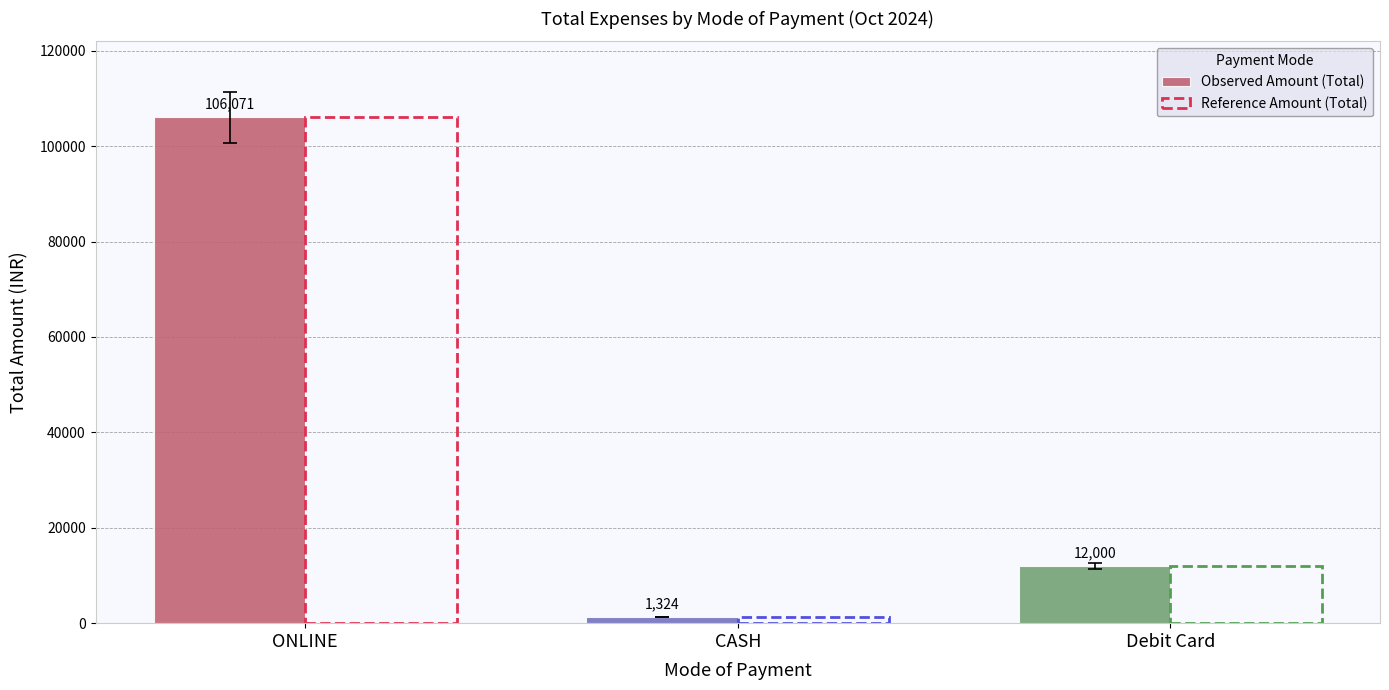

At which category is the sum across all series the highest?

ONLINE